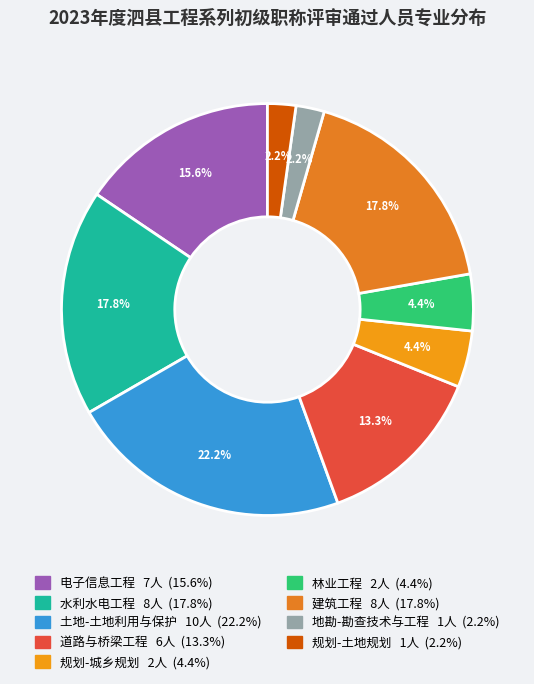

What is the change in value from 建筑工程 to 规划-土地规划?

-7